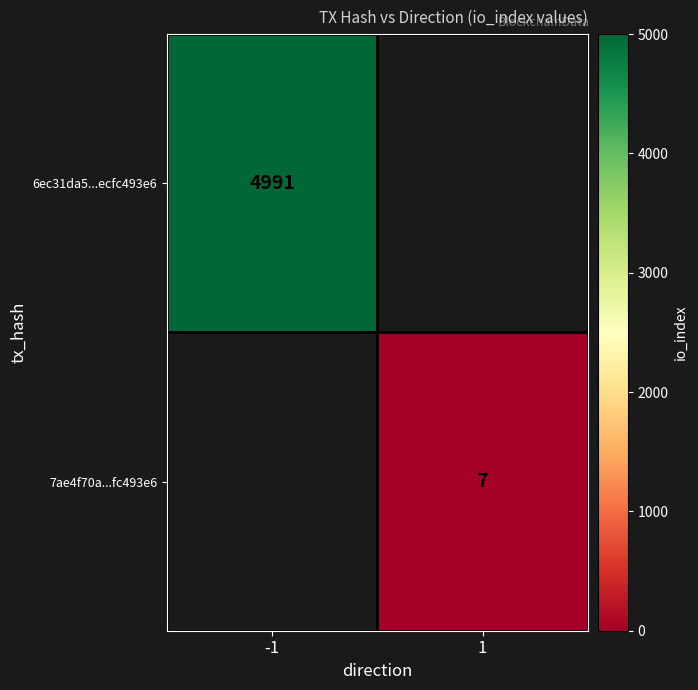

True or false: 7ae4f70a...fc493e6 has a value of 7 at 1.

True